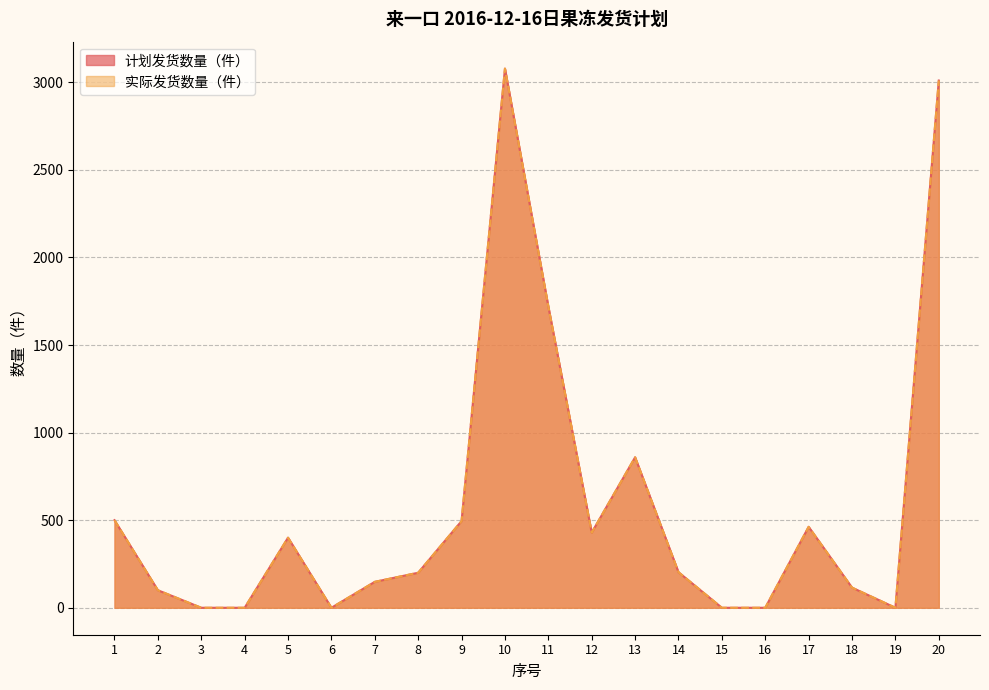

What is the highest value of the 实际发货数量（件） series?

3078